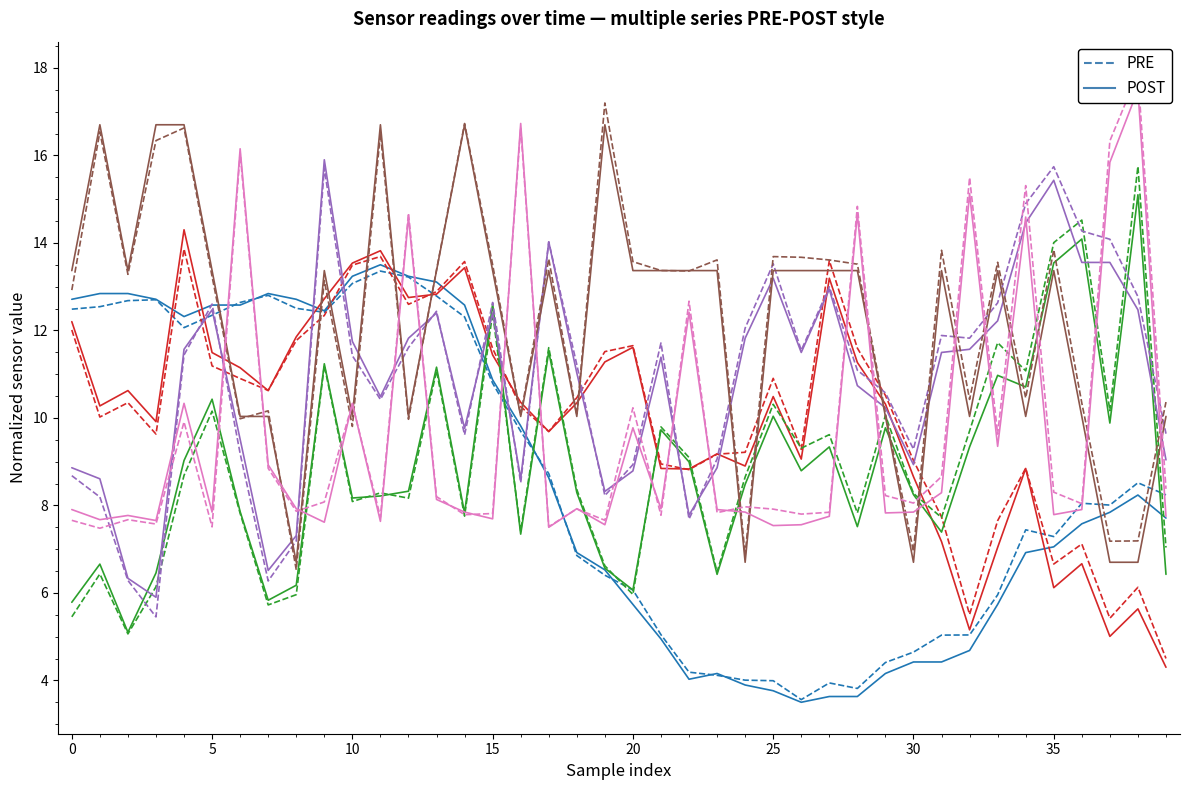

True or false: PRE has more than 1 interior local peaks.

True